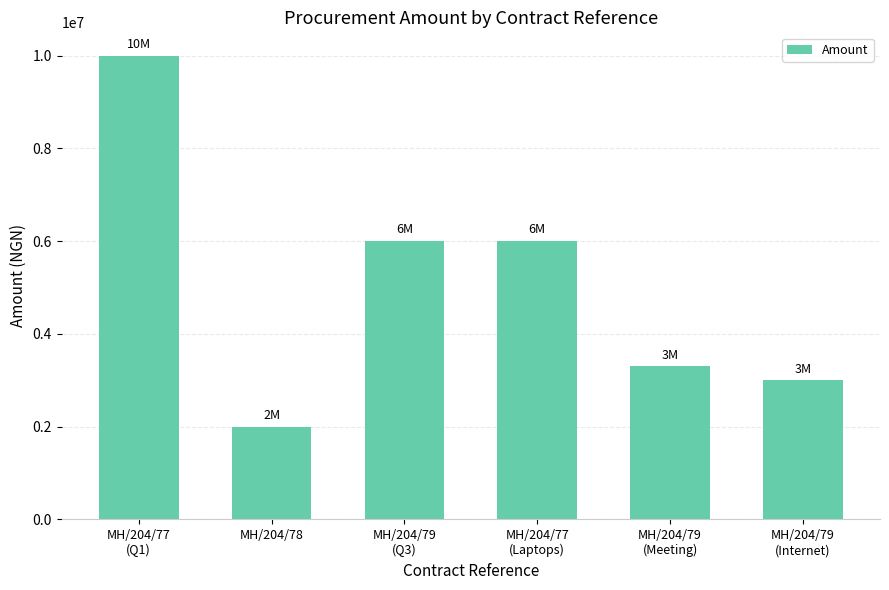

Is it true that the value at MH/204/77
(Q1) is 10000000?

True